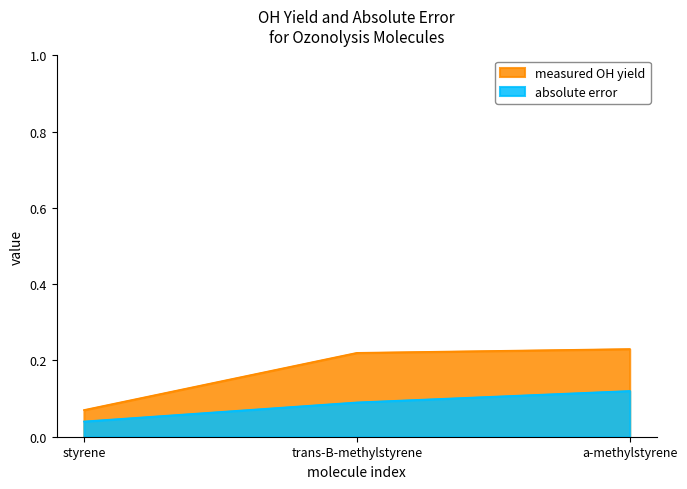

What is the label of the 1st point from the right?

a-methylstyrene